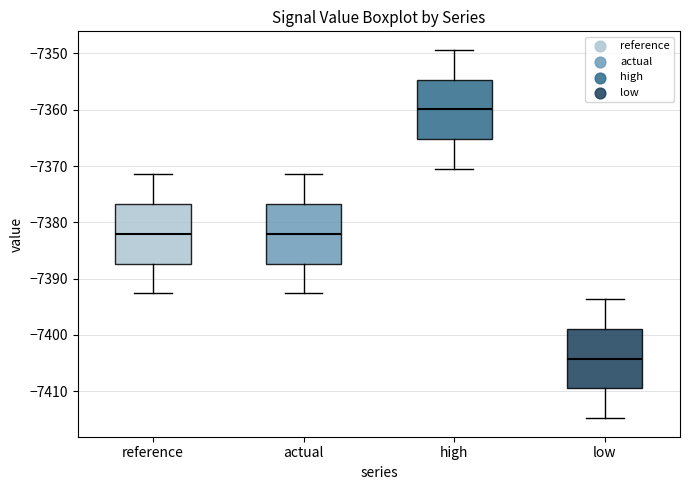

Reading left to right, read every box against the y-axis: the position of its median line, the range the box covers, and the ends of its whiskers. The values are not printed on the chart, so give them approximately, as read against the axis.

reference: median -7382, box -7387 to -7377, whiskers -7393 to -7371
actual: median -7382, box -7387 to -7377, whiskers -7393 to -7371
high: median -7360, box -7365 to -7355, whiskers -7370 to -7349
low: median -7404, box -7410 to -7399, whiskers -7415 to -7394